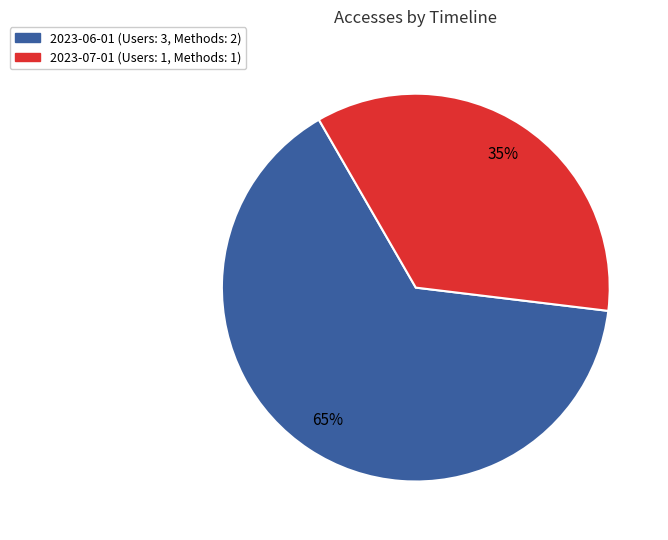

Between 2023-06-01 and 2023-07-01, which is larger?

2023-06-01